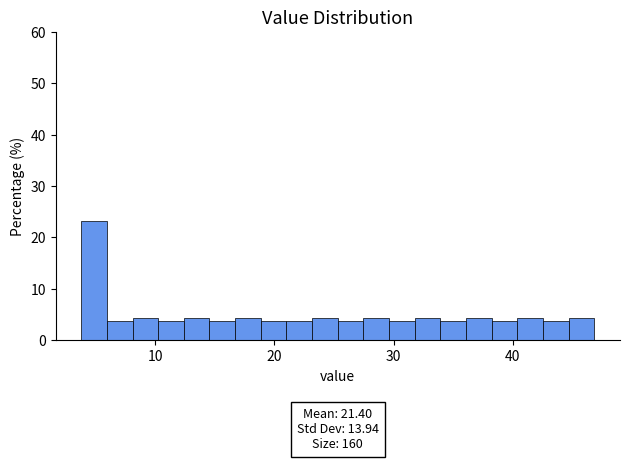

Read against the x-axis, roughly where is the centre of the tallest bar?

5